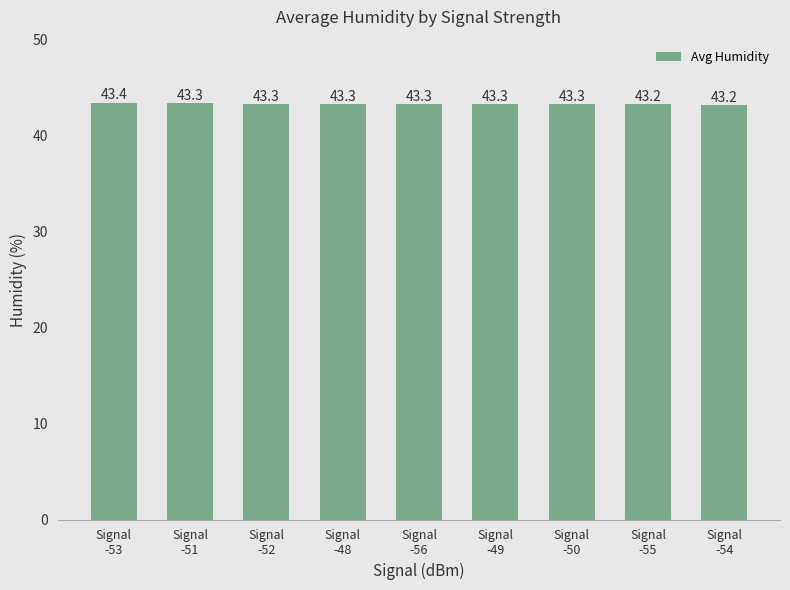

True or false: the data shows 43.3 at Signal
-51.

True